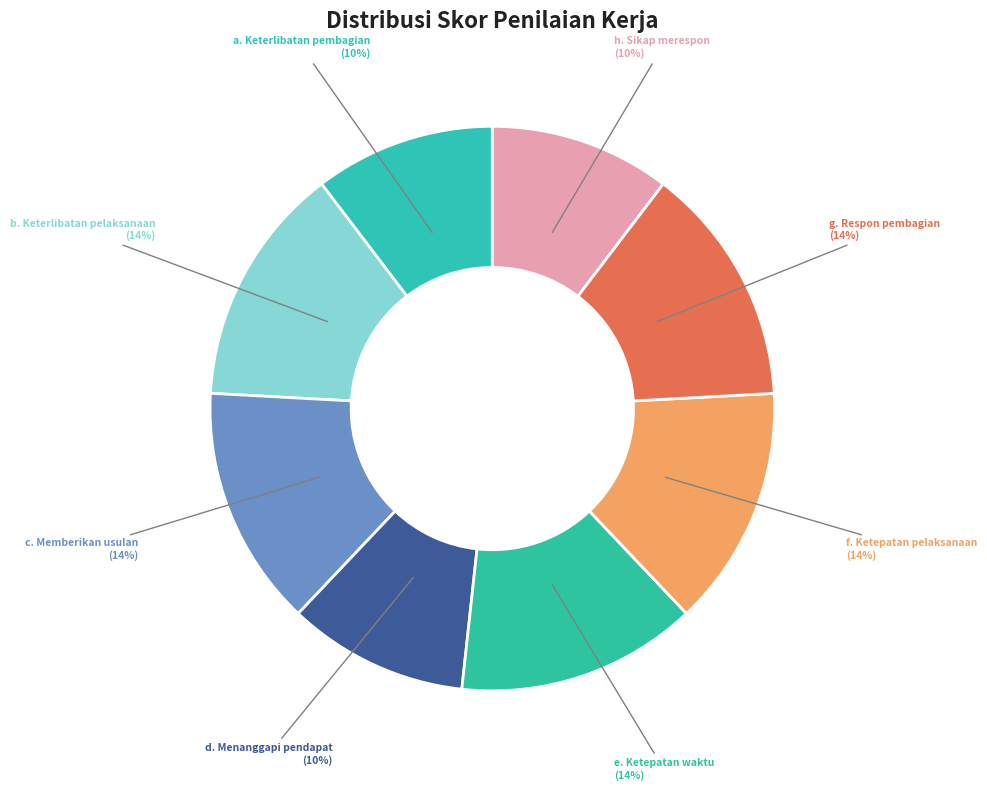

How many segments does this pie chart have?

8